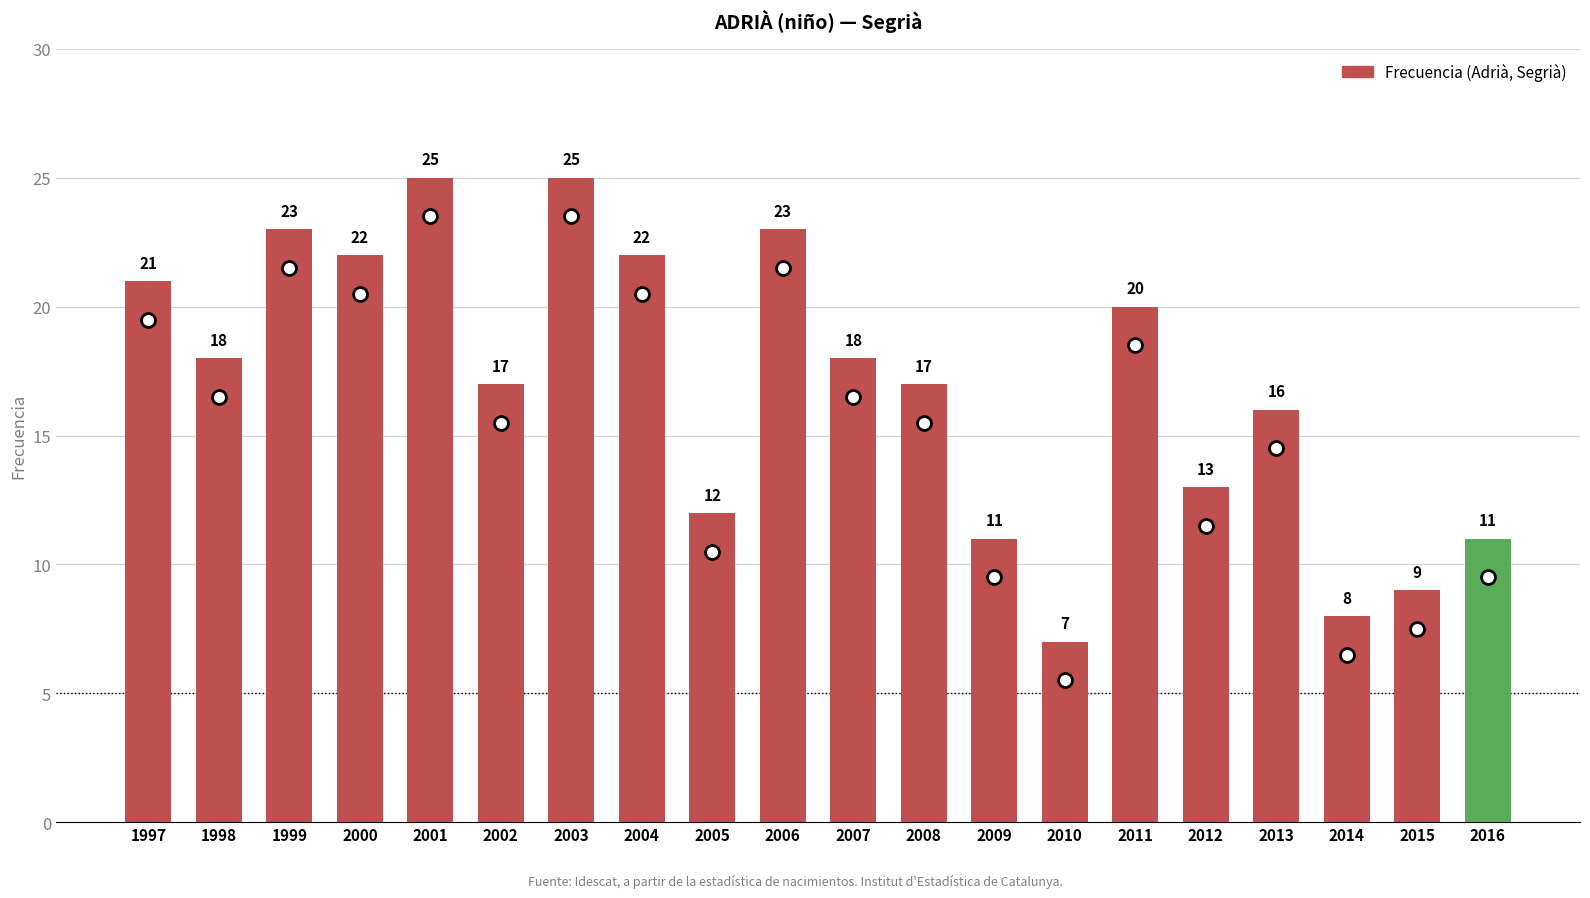

The chart shows a value of 37 at 1997. True or false?

False